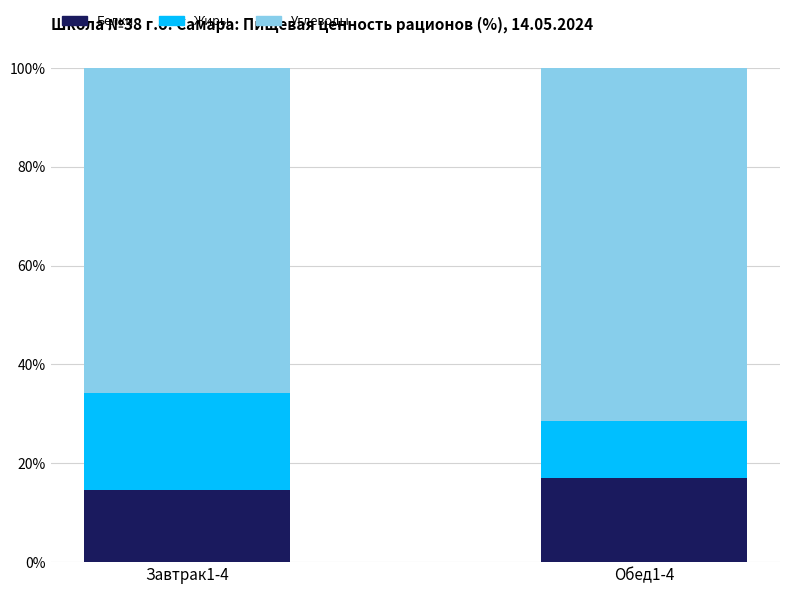

What is the difference between the maximum and minimum values in the Белки series?

2.5